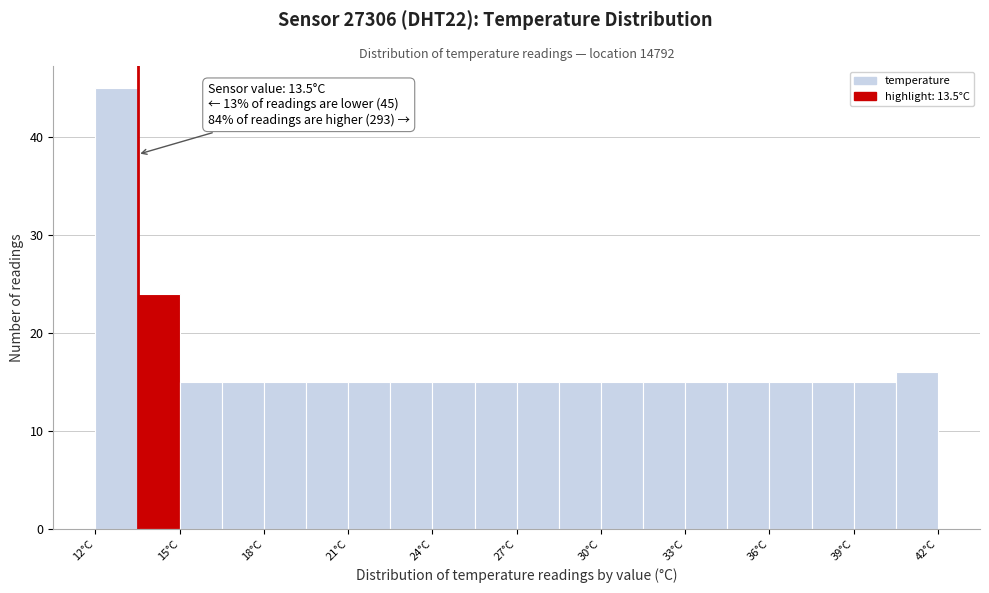

Read against the x-axis, roughly where is the centre of the tallest bar?

13.0